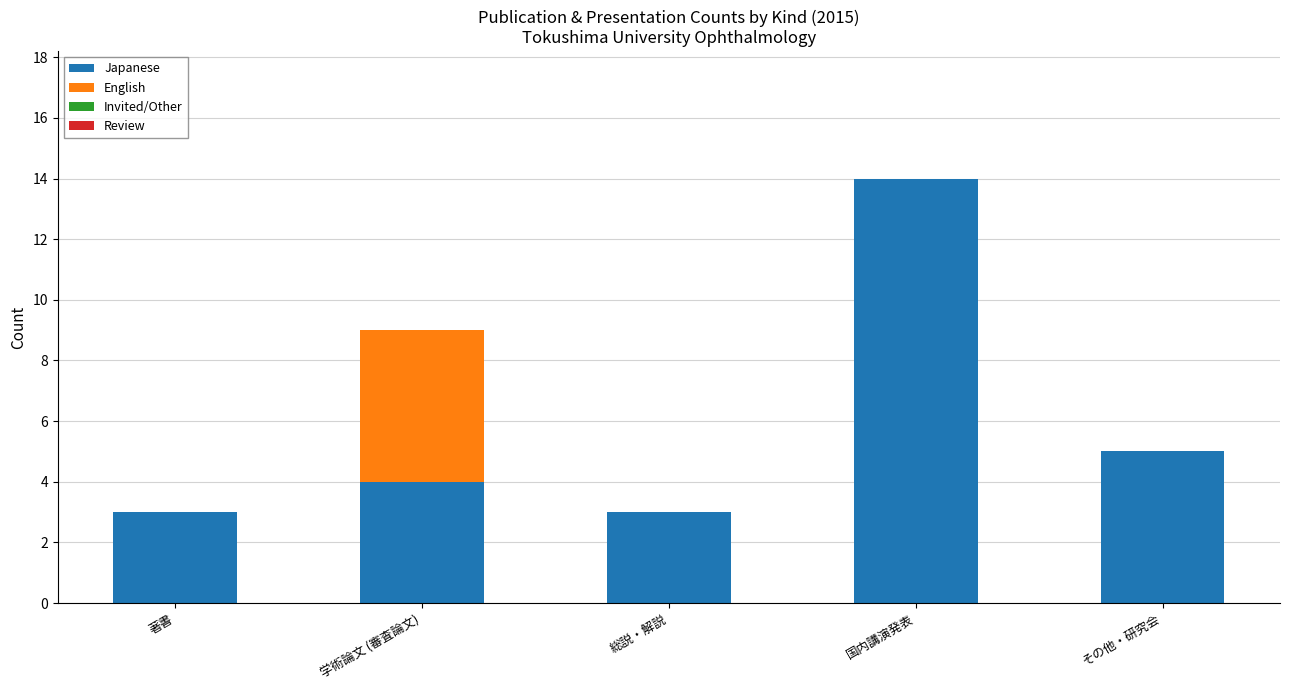

Which category has the highest value in the Japanese series?

国内講演発表